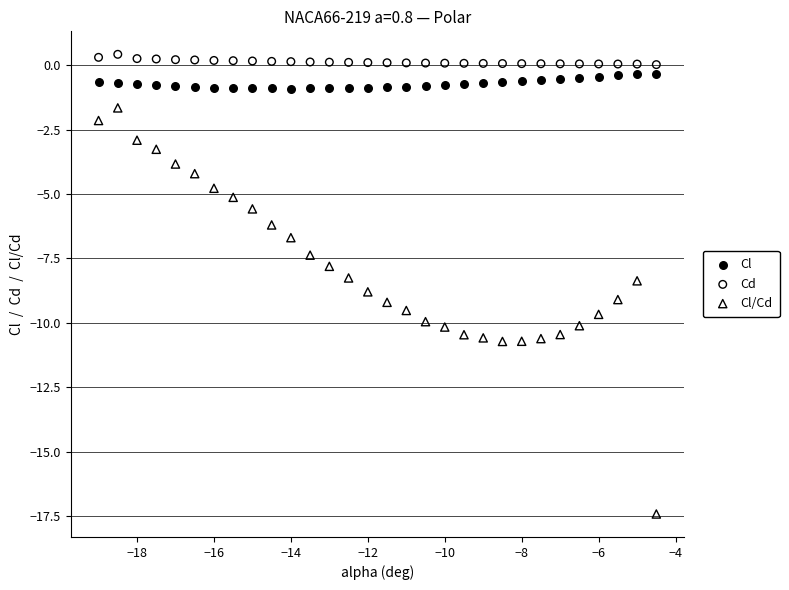

Which series reaches the minimum Y coordinate?

Cl/Cd